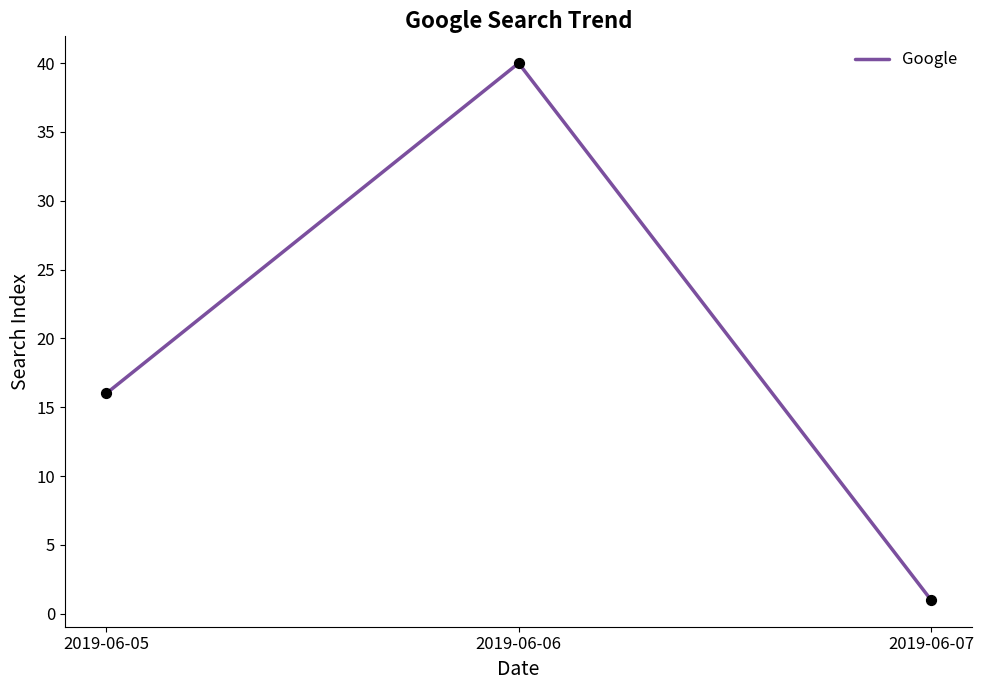

What is the change in value from 2019-06-05 to 2019-06-07?

-15